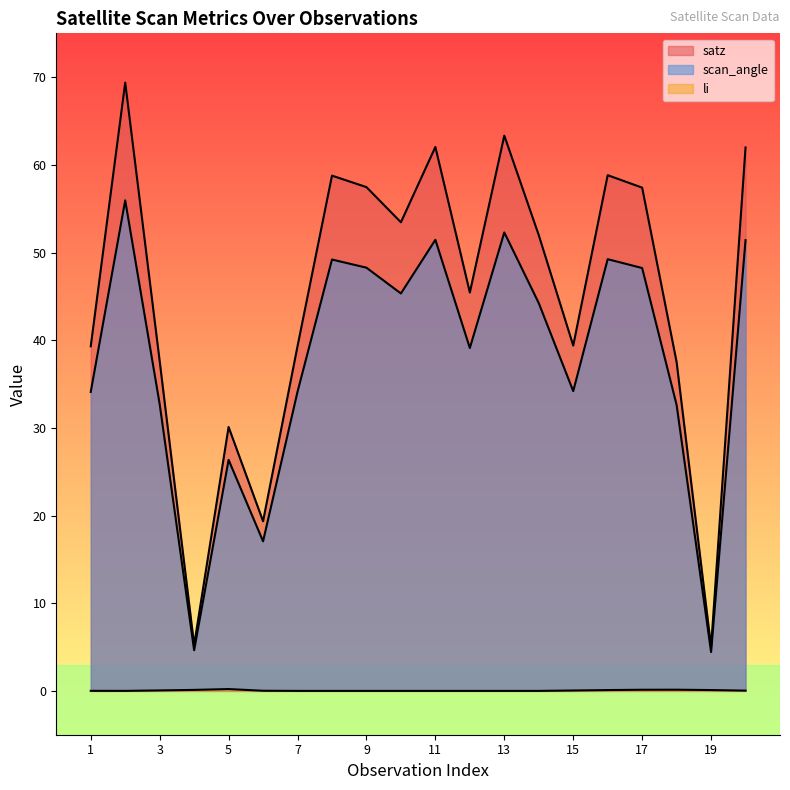

What is the maximum value for scan_angle?

56.0